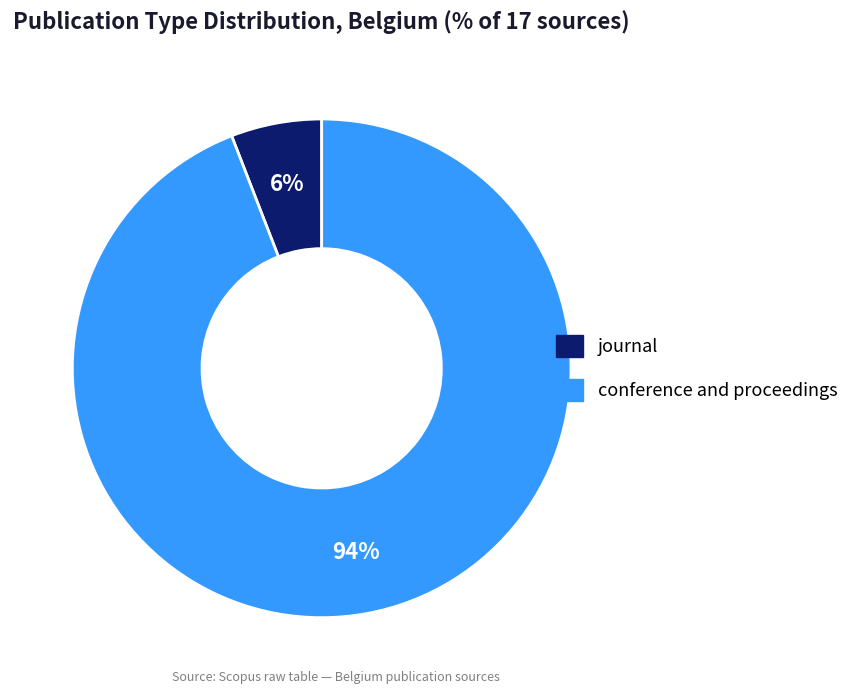

To the nearest percent, what is the average slice percentage?

50%